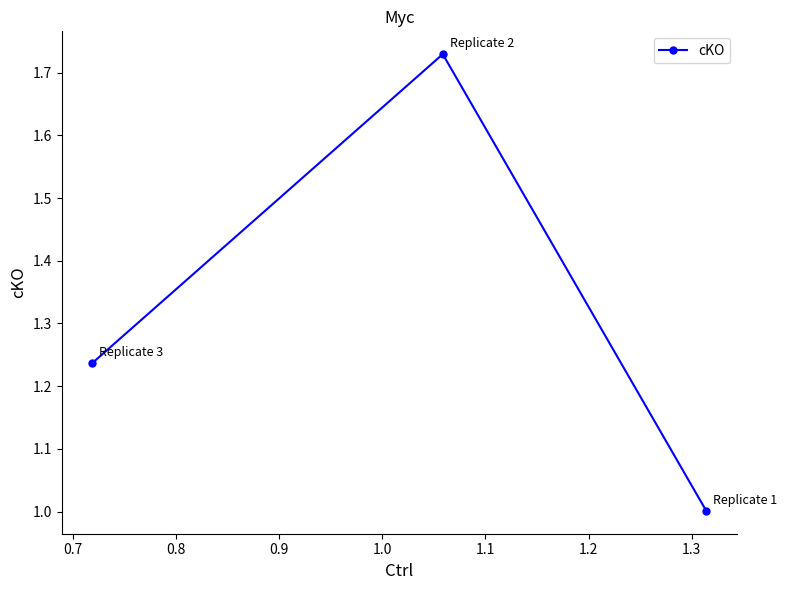

What is the smallest value displayed?

1.0